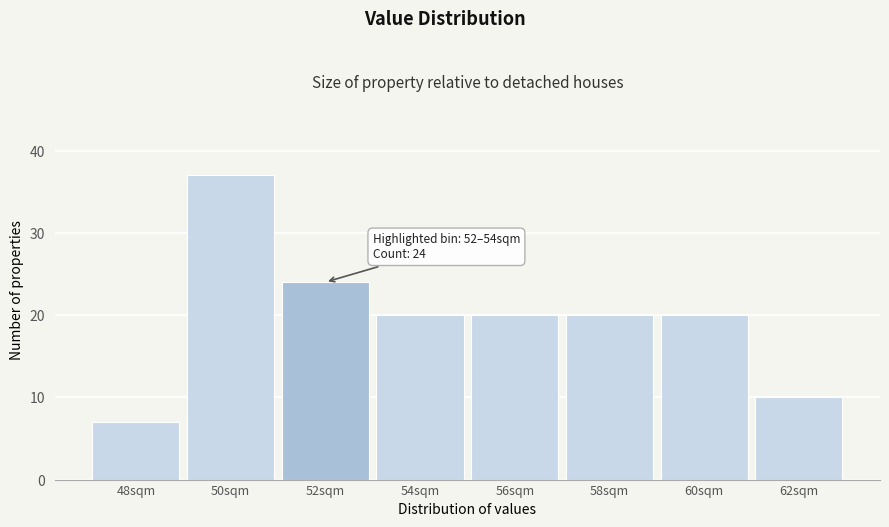

Reading left to right, what are all the values shown in this chart?

7	37	24	20	20	20	20	10